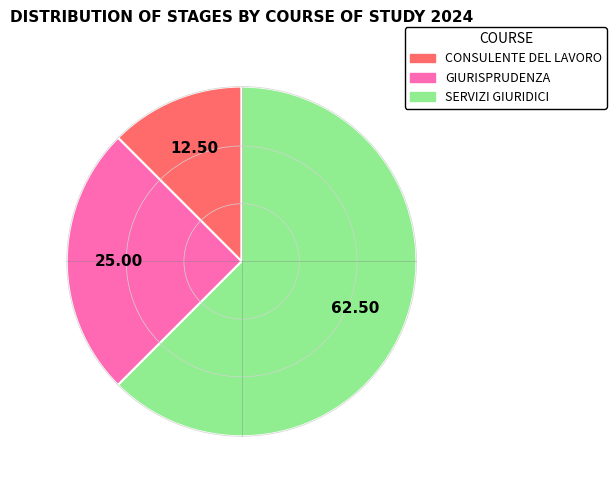

Is the sum of GIURISPRUDENZA and CONSULENTE DEL LAVORO greater than half?

No